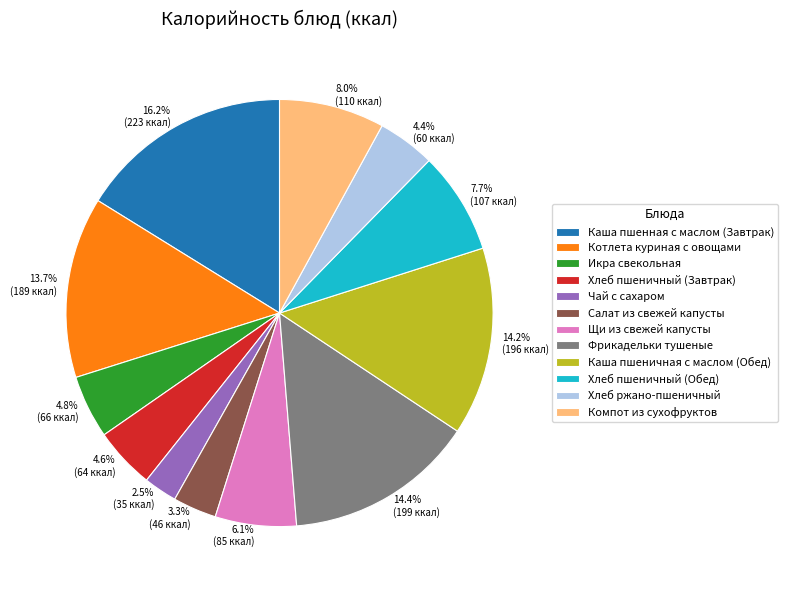

Is Фрикадельки тушеные the majority of the pie?

No